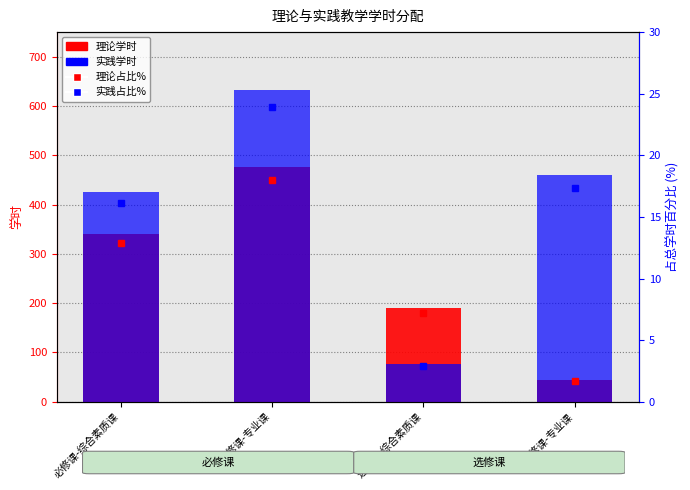

Between 必修课-专业课 and 选修课-专业课, which series saw the biggest shift?

理论学时